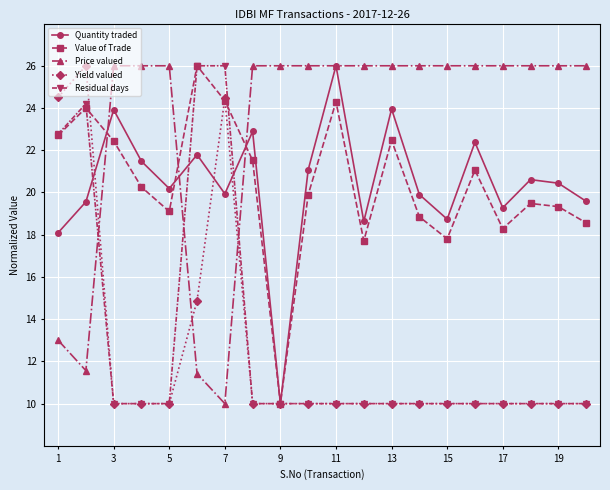

Does the chart display data point markers on the line(s)?

Yes